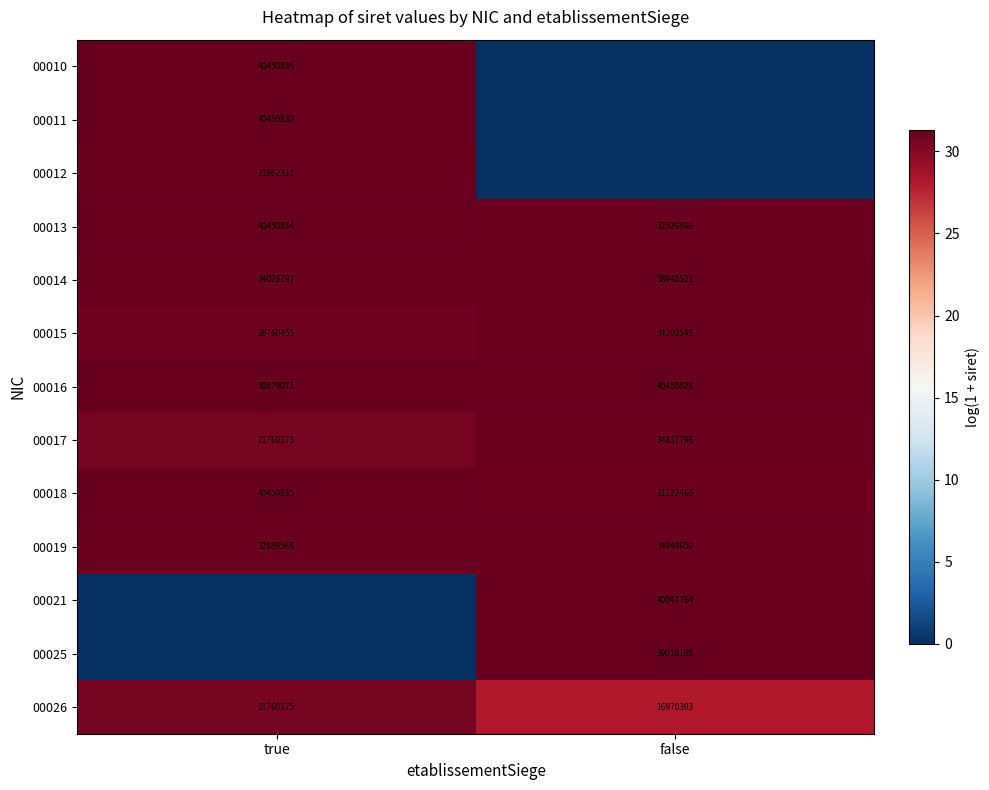

Is the value of 00017 at false greater than the value of 00026 at true?

Yes